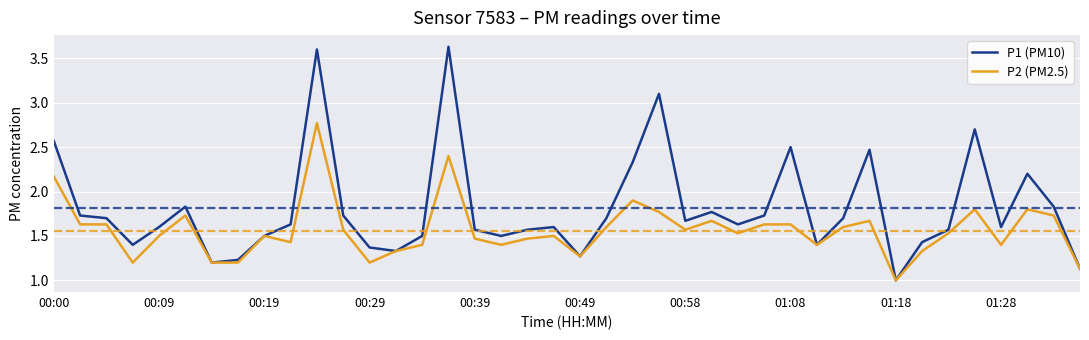

Which series has the largest total across all categories?

P1 (PM10)